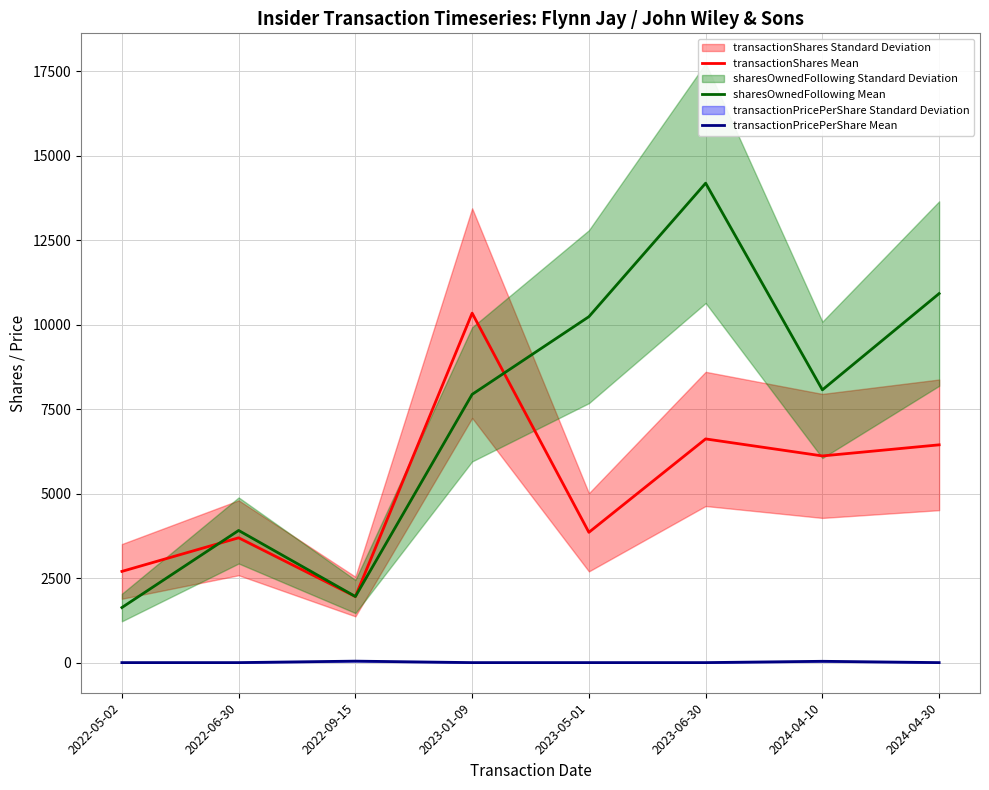

List the series in order of their overall mean, highest first.

sharesOwnedFollowing Mean, transactionShares Mean, transactionPricePerShare Mean